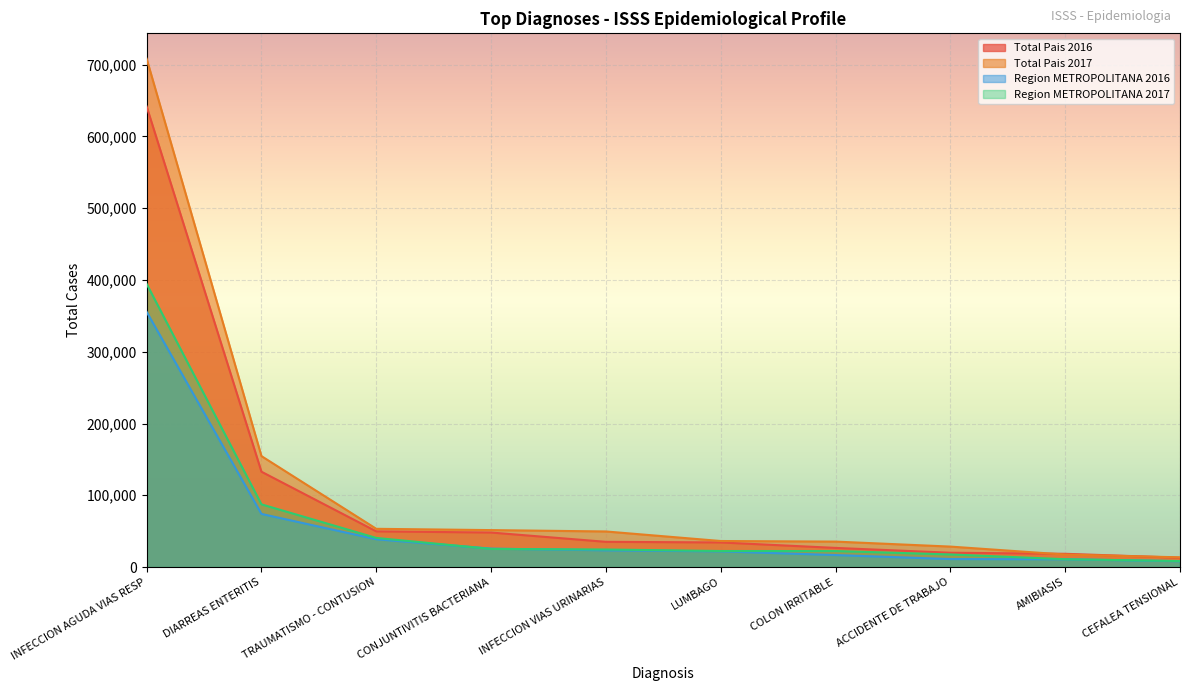

At which category is the sum across all series the highest?

INFECCION AGUDA VIAS RESP